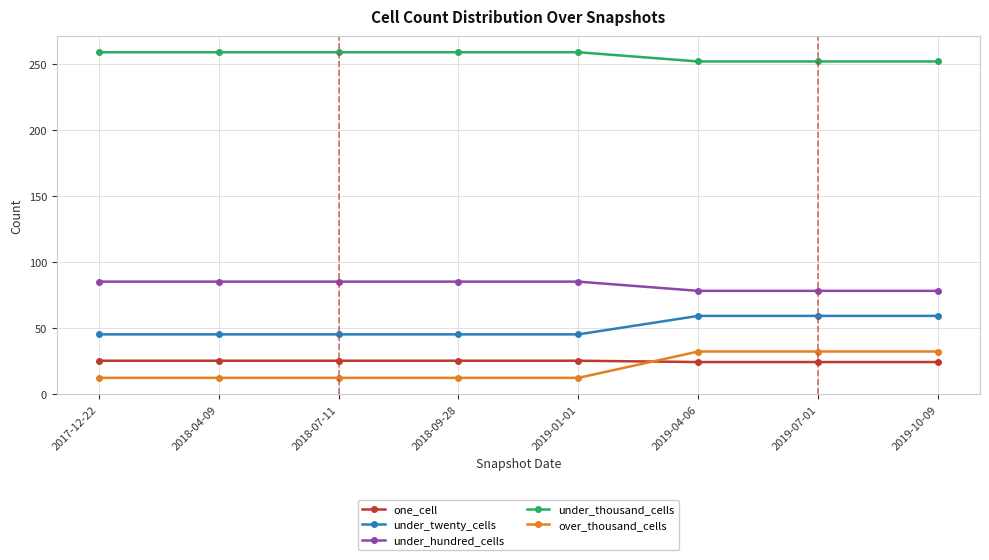

True or false: under_thousand_cells and one_cell cross at least once.

False